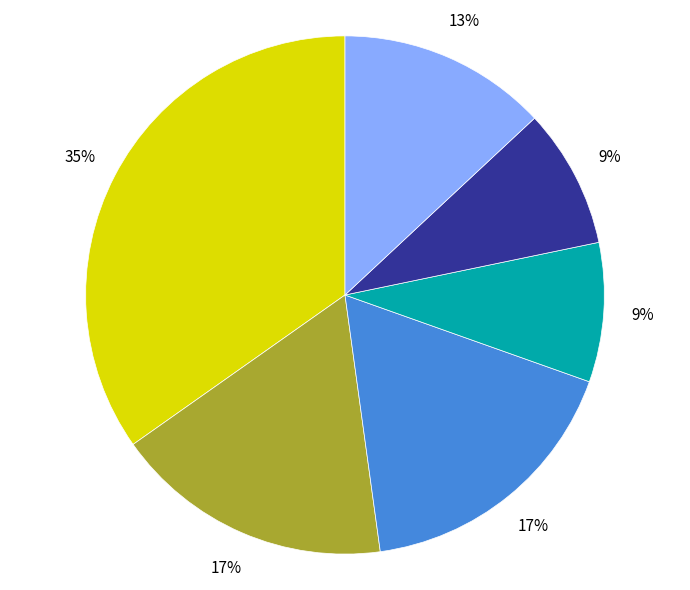

To the nearest percent, what is the average slice percentage?

17%